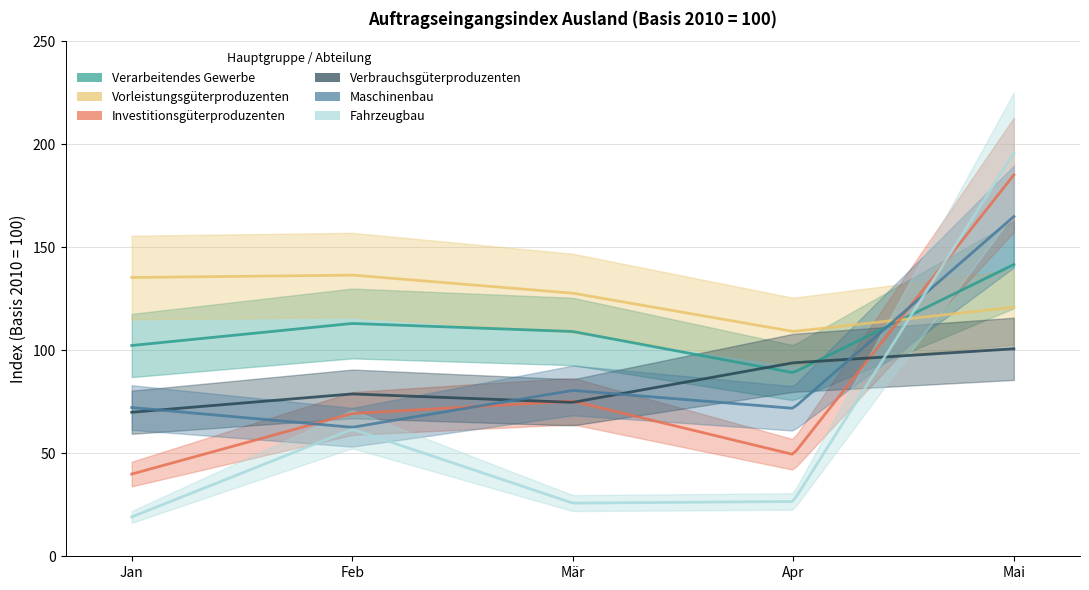

What position from the left is Feb?

2